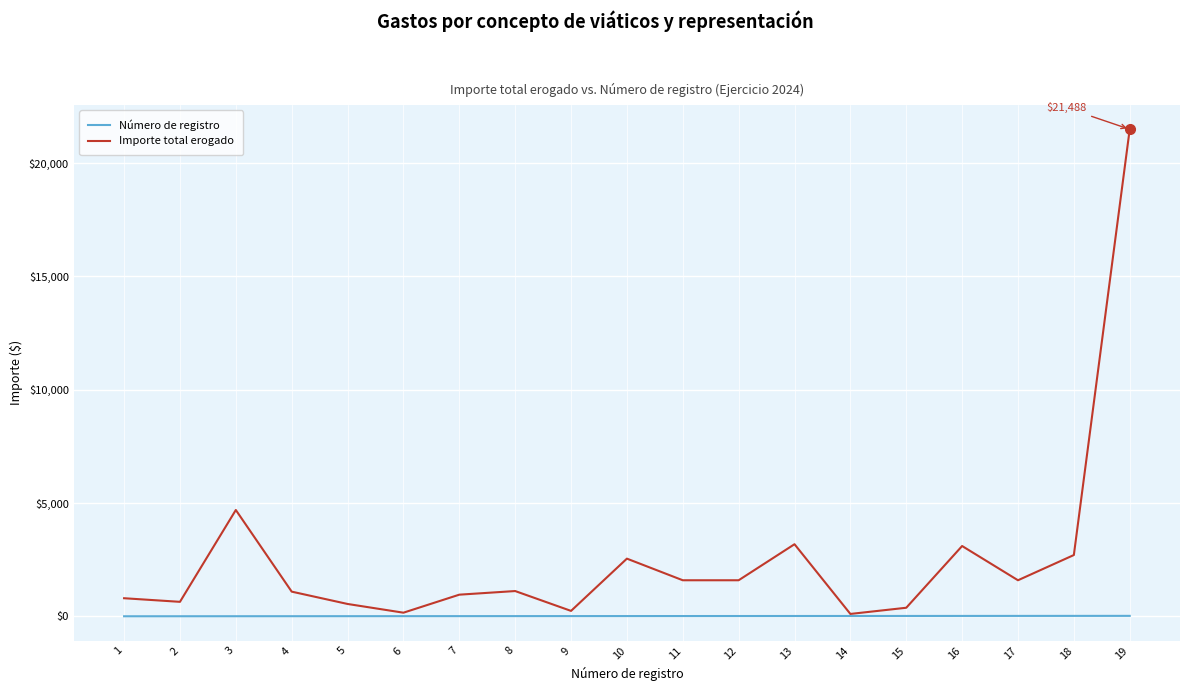

Which series has the widest spread of values?

Importe total erogado